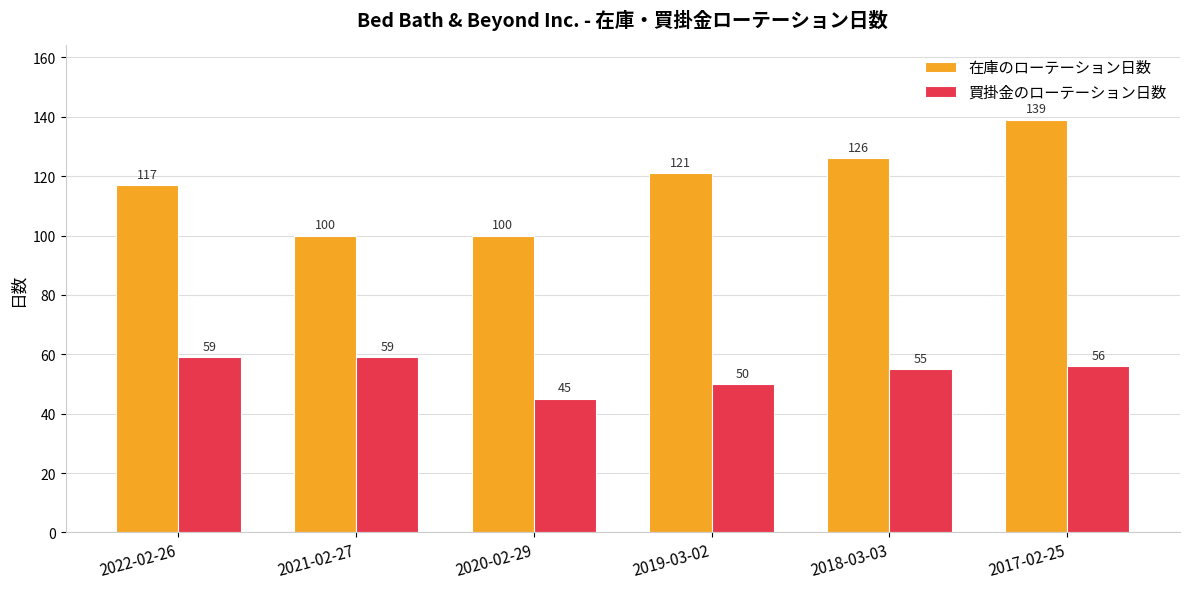

What are all the series names shown in the legend?

在庫のローテーション日数, 買掛金のローテーション日数